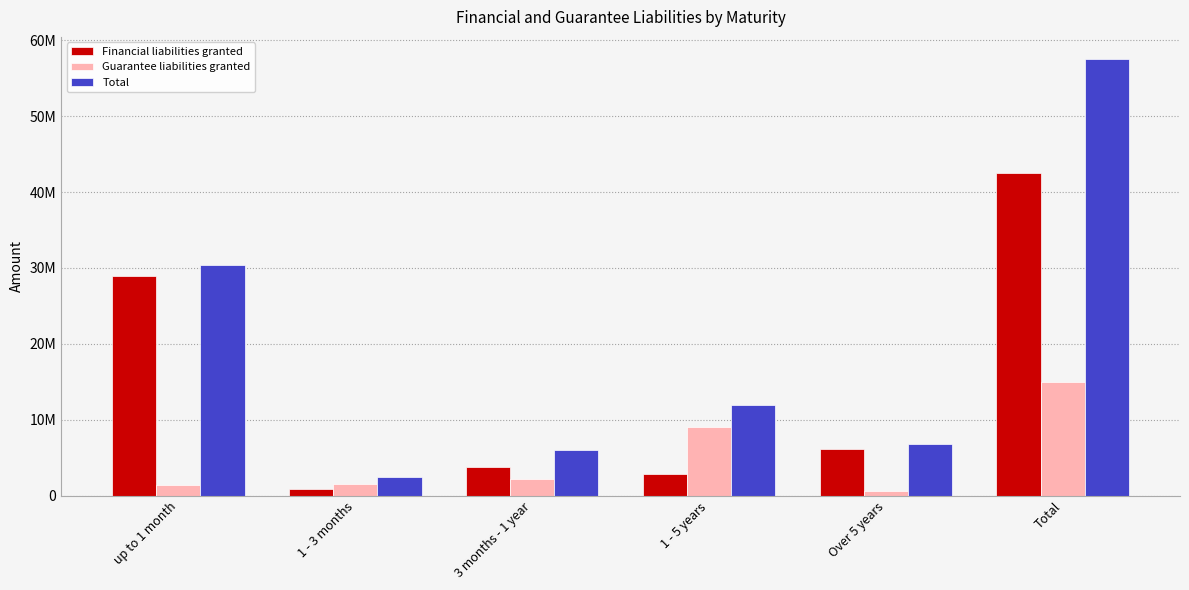

Where is Guarantee liabilities granted nearest to the value 7851110?

1 - 5 years